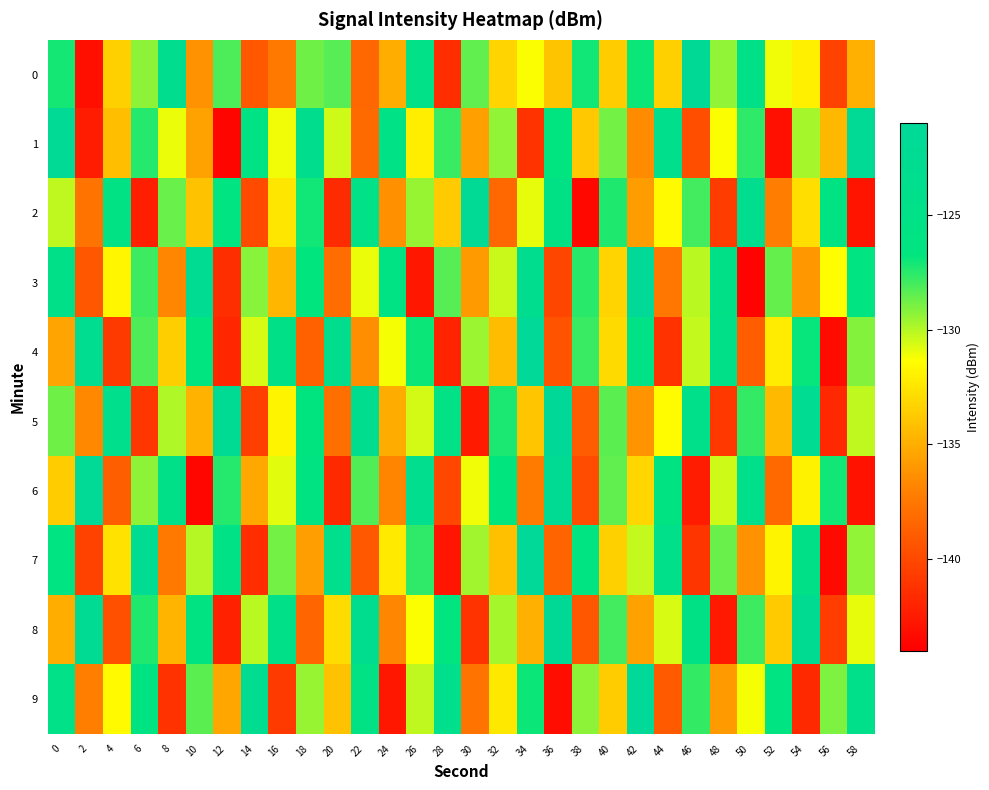

Reading left to right, extract all data points from this chart.

0: 0=-127.2	2=-143.1	4=-133.4	6=-129.3	8=-123.2	10=-136.2	12=-128.2	14=-139.2	16=-137.5	18=-128.8	20=-128.3	22=-138.3	24=-135.0	26=-124.8	28=-141.6	30=-128.5	32=-133.3	34=-131.3	36=-134.0	38=-127.1	40=-133.6	42=-127.0	44=-133.4	46=-121.6	48=-129.4	50=-124.9	52=-131.1	54=-132.0	56=-140.4	58=-134.9
1: 0=-122.0	2=-142.4	4=-134.2	6=-127.4	8=-131.0	10=-135.5	12=-143.7	14=-125.7	16=-131.1	18=-123.6	20=-130.5	22=-138.2	24=-125.3	26=-132.1	28=-127.8	30=-135.6	32=-129.4	34=-141.2	36=-126.7	38=-133.8	40=-128.9	42=-136.5	44=-124.2	46=-139.7	48=-131.3	50=-127.6	52=-143.1	54=-129.8	56=-134.5	58=-121.9
2: 0=-130.2	2=-137.8	4=-125.6	6=-142.3	8=-128.7	10=-134.1	12=-126.4	14=-139.9	16=-132.5	18=-127.1	20=-141.6	22=-124.8	24=-136.3	26=-129.5	28=-133.7	30=-121.8	32=-138.4	34=-130.9	36=-125.2	38=-143.5	40=-127.3	42=-135.8	44=-131.6	46=-128.0	48=-140.7	50=-123.4	52=-137.2	54=-132.8	56=-126.1	58=-142.9
3: 0=-124.5	2=-139.3	4=-131.7	6=-127.9	8=-136.8	10=-122.6	12=-141.4	14=-129.2	16=-134.6	18=-126.8	20=-138.1	22=-131.0	24=-125.7	26=-142.7	28=-128.3	30=-135.9	32=-130.4	34=-123.1	36=-140.2	38=-127.5	40=-133.3	42=-121.3	44=-137.6	46=-130.1	48=-124.9	50=-143.8	52=-128.6	54=-136.0	56=-131.4	58=-126.3
4: 0=-135.4	2=-122.9	4=-140.8	6=-128.1	8=-133.5	10=-126.6	12=-141.9	14=-130.7	16=-125.1	18=-138.7	20=-123.7	22=-136.4	24=-131.2	26=-127.0	28=-142.1	30=-129.6	32=-134.3	34=-121.5	36=-139.5	38=-127.8	40=-133.0	42=-125.5	44=-141.3	46=-130.3	48=-124.6	50=-138.9	52=-132.2	54=-126.9	56=-143.3	58=-129.1
5: 0=-128.8	2=-136.7	4=-124.1	6=-141.0	8=-129.9	10=-134.8	12=-122.4	14=-140.5	16=-131.8	18=-126.5	20=-137.9	22=-123.2	24=-135.1	26=-130.6	28=-125.4	30=-142.5	32=-127.2	34=-133.9	36=-121.1	38=-139.0	40=-128.4	42=-136.1	44=-131.5	46=-124.3	48=-140.9	50=-127.7	52=-134.4	54=-122.7	56=-141.8	58=-130.2
6: 0=-133.6	2=-121.7	4=-138.8	6=-129.3	8=-124.7	10=-143.6	12=-127.4	14=-135.2	16=-130.8	18=-125.9	20=-141.7	22=-128.2	24=-136.9	26=-123.5	28=-140.1	30=-131.1	32=-126.8	34=-137.3	36=-122.2	38=-139.8	40=-128.5	42=-133.2	44=-125.8	46=-142.4	48=-130.5	50=-124.0	52=-138.3	54=-131.9	56=-127.1	58=-143.0
7: 0=-126.2	2=-140.4	4=-132.6	6=-122.8	8=-137.5	10=-130.0	12=-125.3	14=-141.5	16=-128.9	18=-135.7	20=-123.9	22=-139.2	24=-132.3	26=-127.6	28=-142.8	30=-129.7	32=-134.2	34=-121.4	36=-138.6	38=-126.4	40=-133.4	42=-130.3	44=-124.4	46=-141.1	48=-128.7	50=-136.2	52=-131.8	54=-125.0	56=-143.4	58=-129.4
8: 0=-135.0	2=-122.1	4=-139.6	6=-127.3	8=-134.7	10=-126.0	12=-142.2	14=-130.1	16=-124.5	18=-138.5	20=-132.9	22=-123.3	24=-136.8	26=-131.3	28=-126.7	30=-141.2	32=-129.8	34=-134.9	36=-121.6	38=-139.3	40=-128.0	42=-135.5	44=-130.7	46=-125.2	48=-142.6	50=-127.9	52=-133.7	54=-122.5	56=-140.6	58=-130.9
9: 0=-124.8	2=-137.1	4=-131.6	6=-126.1	8=-141.3	10=-128.4	12=-135.3	14=-123.0	16=-140.8	18=-129.5	20=-134.1	22=-125.6	24=-142.7	26=-130.2	28=-124.1	30=-137.8	32=-132.4	34=-127.0	36=-143.2	38=-129.3	40=-133.6	42=-121.2	44=-139.1	46=-127.7	48=-135.9	50=-131.2	52=-126.3	54=-141.7	56=-129.0	58=-124.3